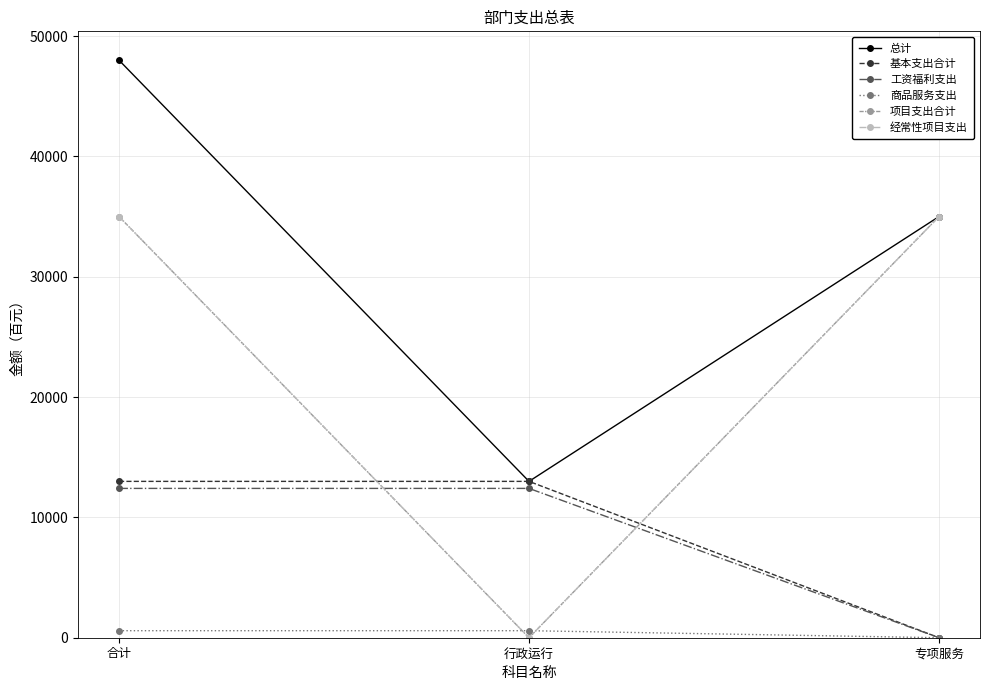

What is the total value across all series at 合计?

143978.2